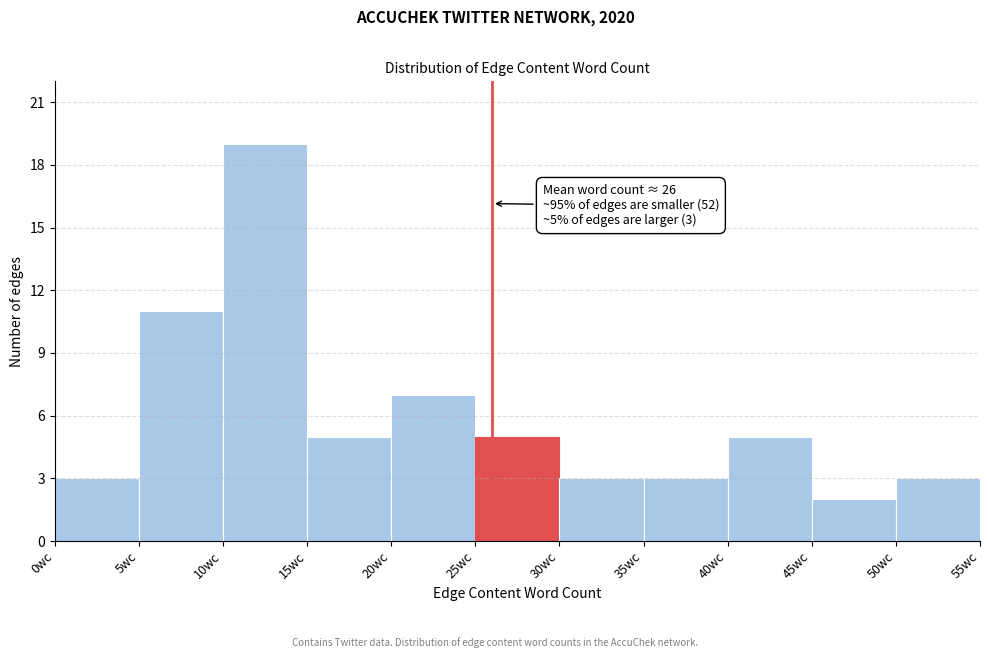

Over which range of the x-axis is the bar tallest?

10 to 15